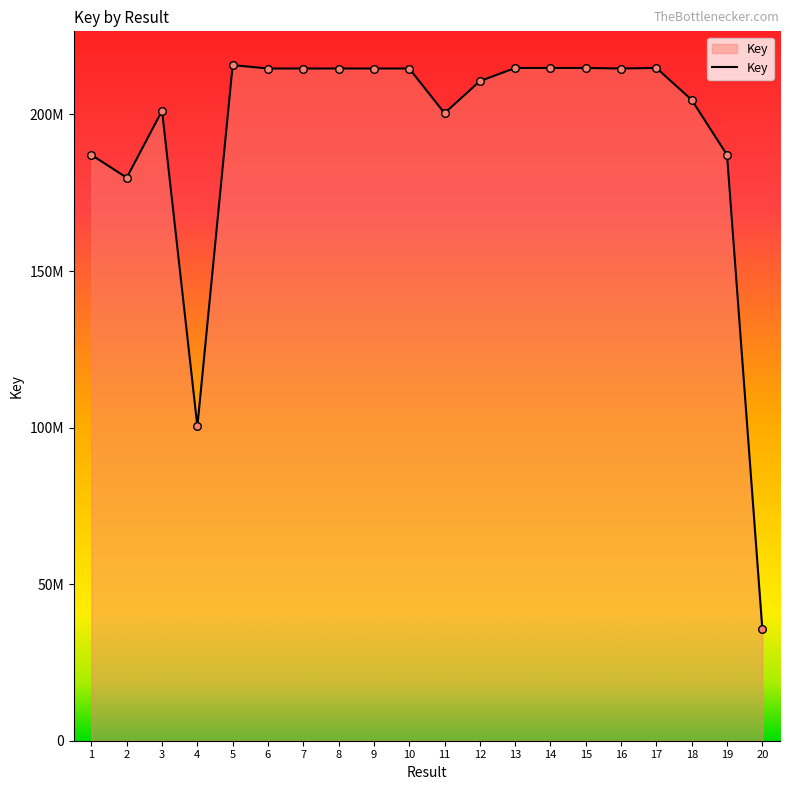

What is the ratio of the value at 1 to the value at 13?

0.9